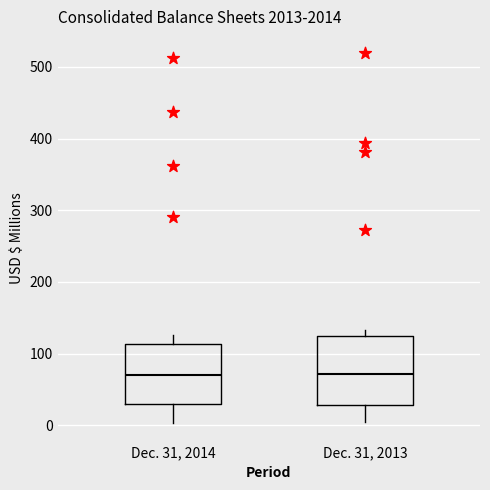

Where does the lower whisker of the box for Dec. 31, 2013 end on the y-axis? The values are not printed on the chart, so give them approximately, as read against the axis.

0